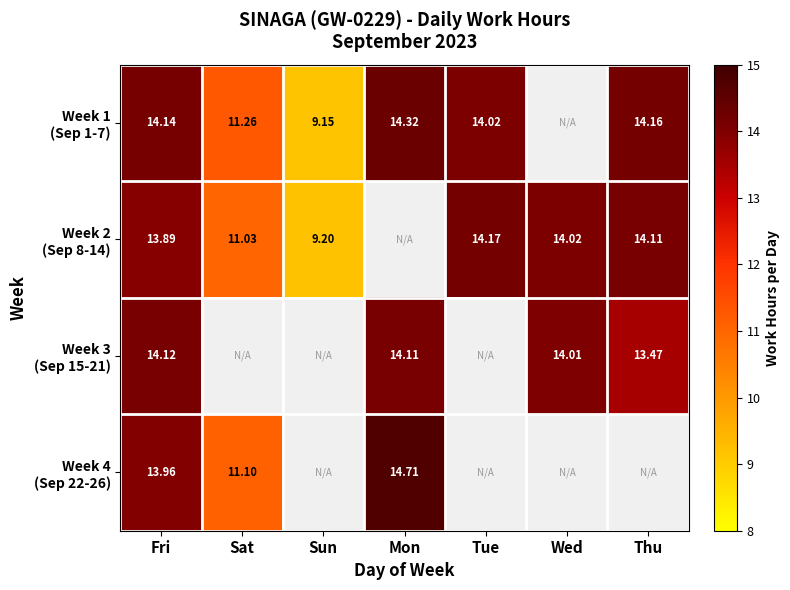

At which label does Week 2 (Sep 8-14) reach its peak?

Tue